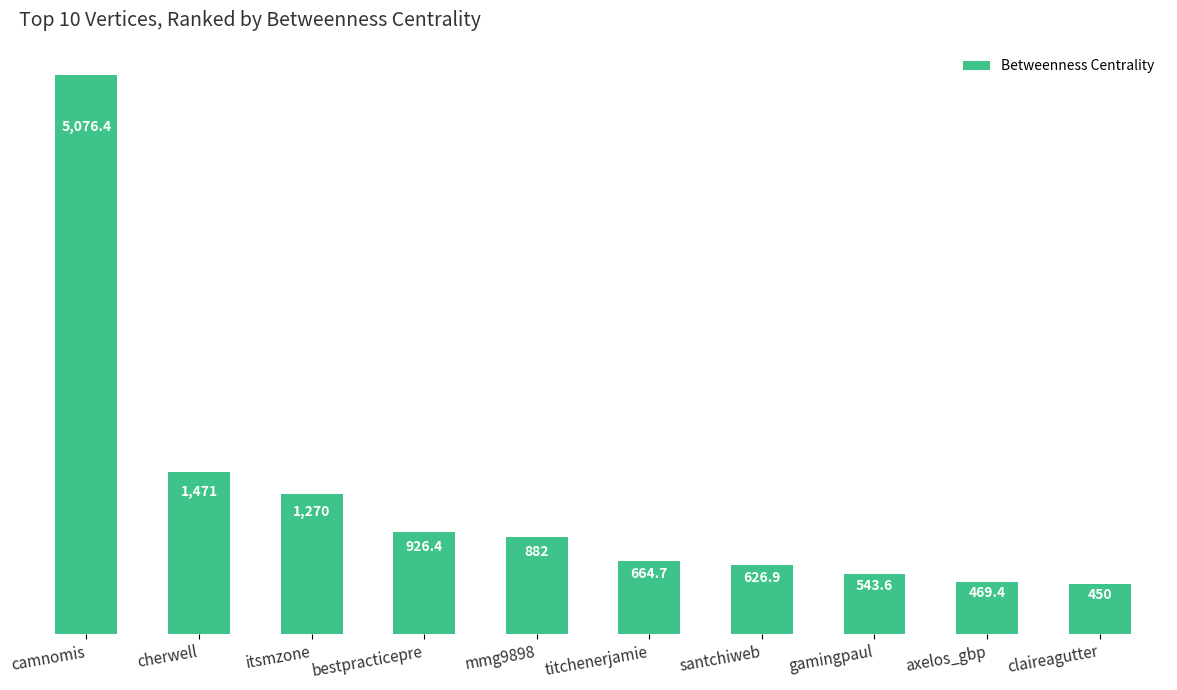

The value at cherwell is 1471.0. True or false?

True